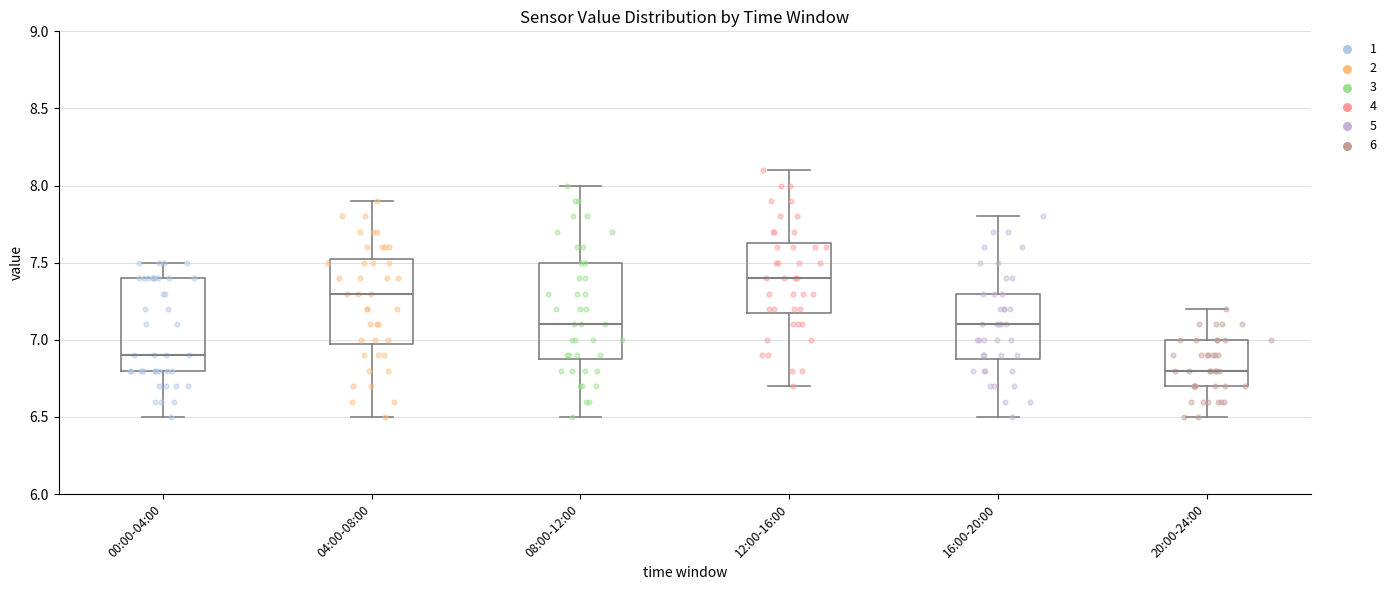

Where is the upper edge of the box for 12:00-16:00 on the y-axis? The values are not printed on the chart, so give them approximately, as read against the axis.

7.65